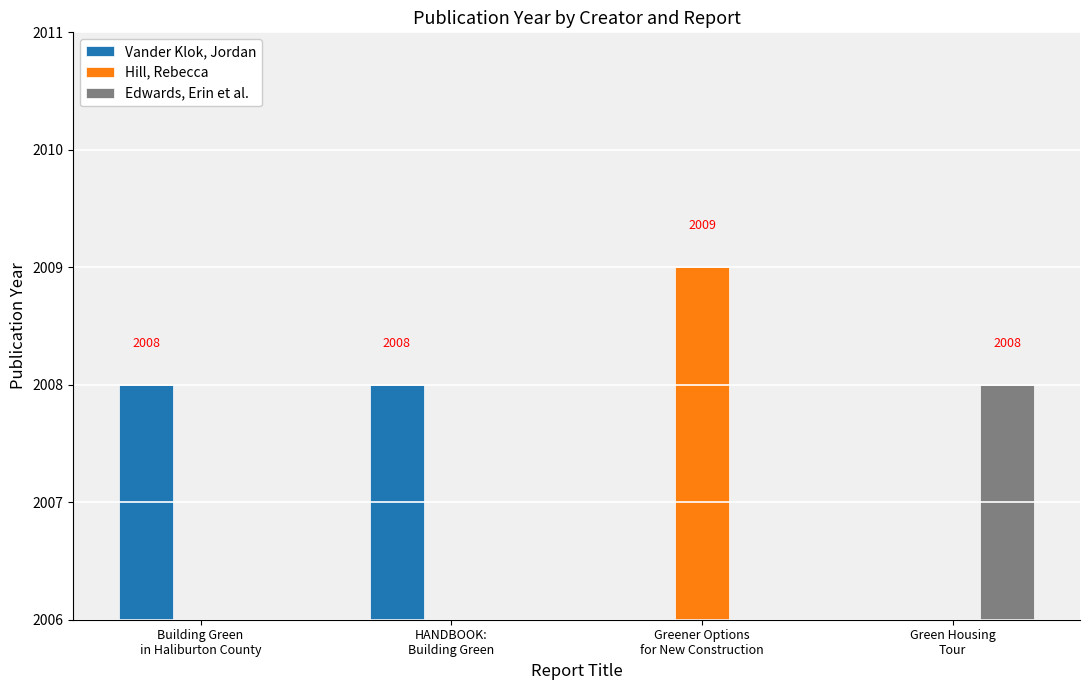

Reading right to left, transcribe all the data shown in this chart.

Vander Klok, Jordan: Green Housing
Tour=0	Greener Options
for New Construction=0	HANDBOOK:
Building Green=2008	Building Green
in Haliburton County=2008
Hill, Rebecca: Green Housing
Tour=0	Greener Options
for New Construction=2009	HANDBOOK:
Building Green=0	Building Green
in Haliburton County=0
Edwards, Erin et al.: Green Housing
Tour=2008	Greener Options
for New Construction=0	HANDBOOK:
Building Green=0	Building Green
in Haliburton County=0